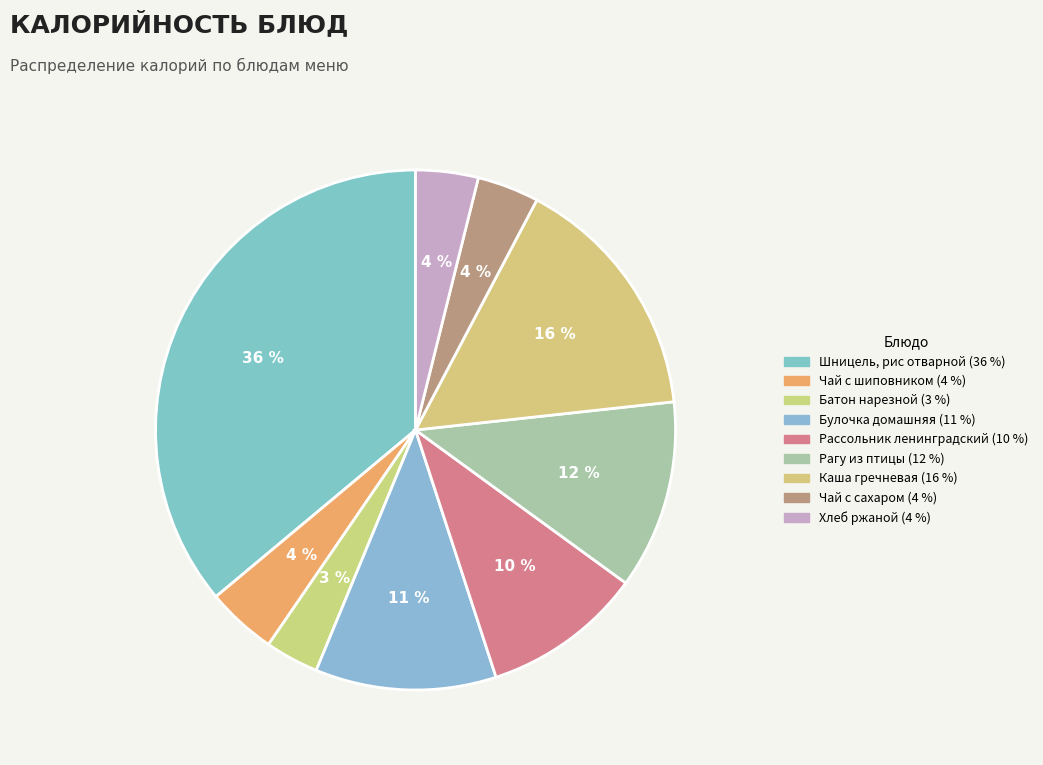

How much of the chart is everything except Чай с сахаром?

96.2%